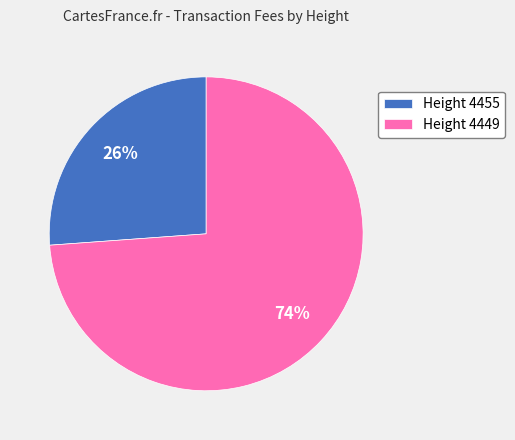

How many slices are in this pie chart?

2